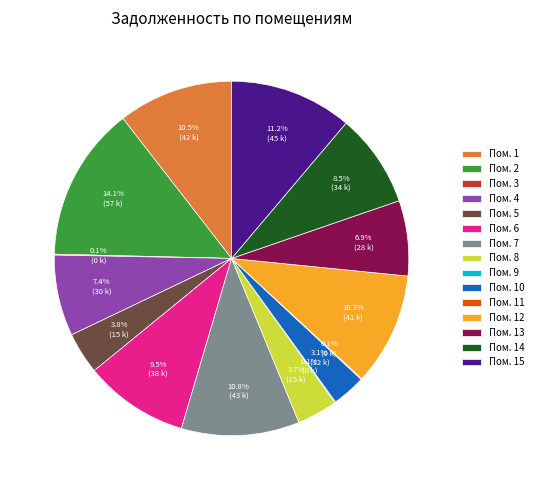

What is the total percentage of Пом. 1 and Пом. 5?

14.3%